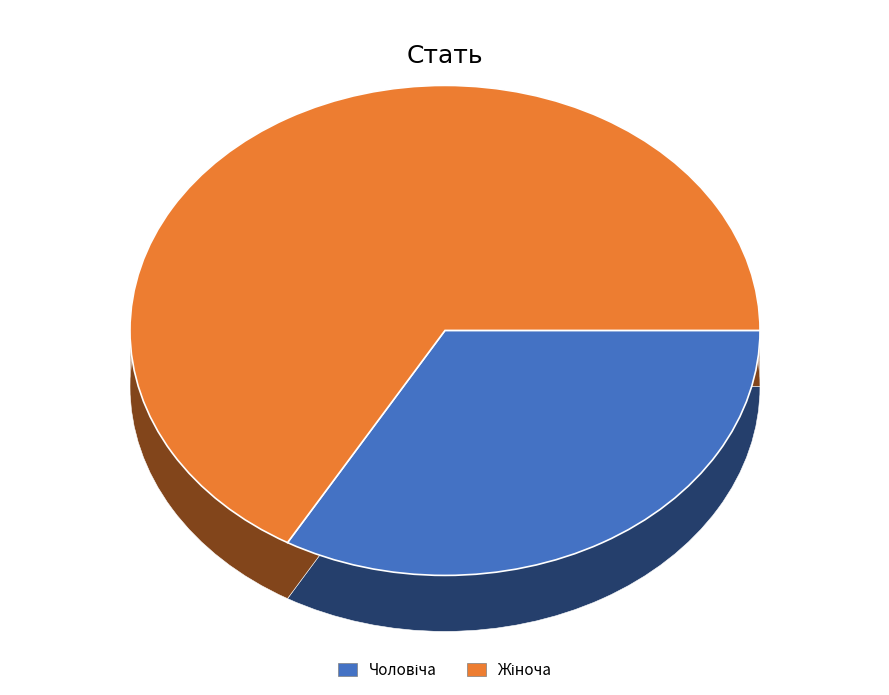

Rank the categories by value from highest to lowest.

Жіноча, Чоловіча